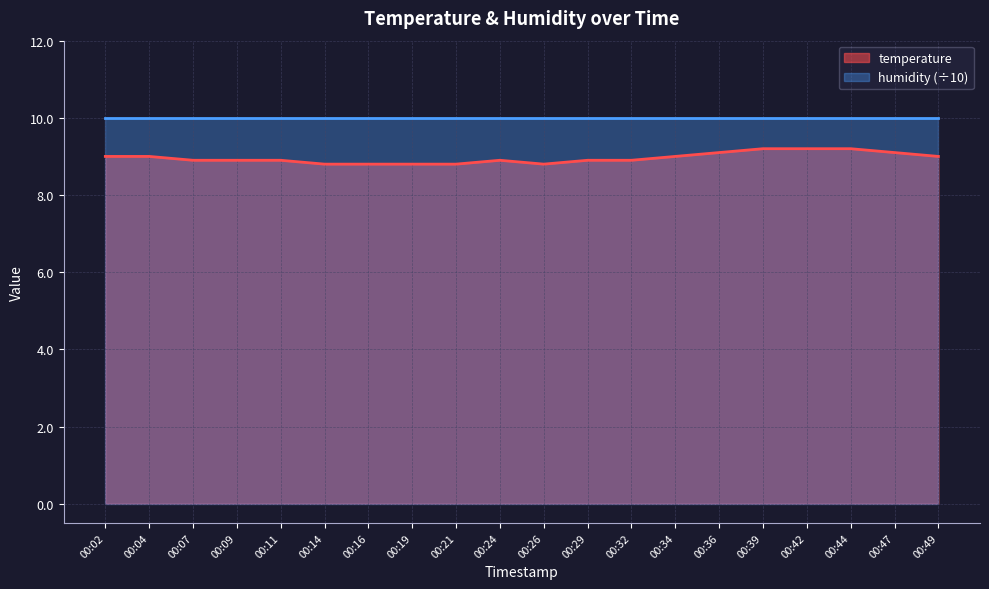

The chart shows a value of 8.8 at 00:16. True or false?

True